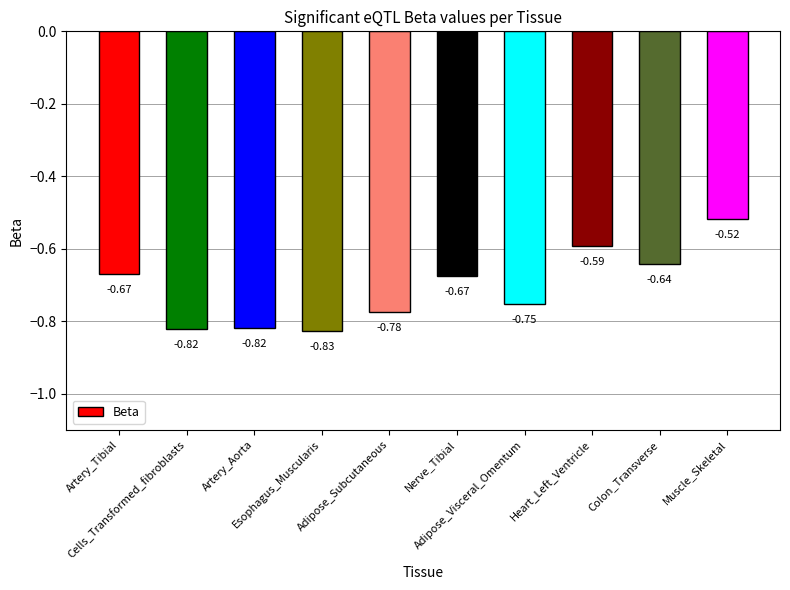

What is the difference between the maximum and minimum values?

0.3